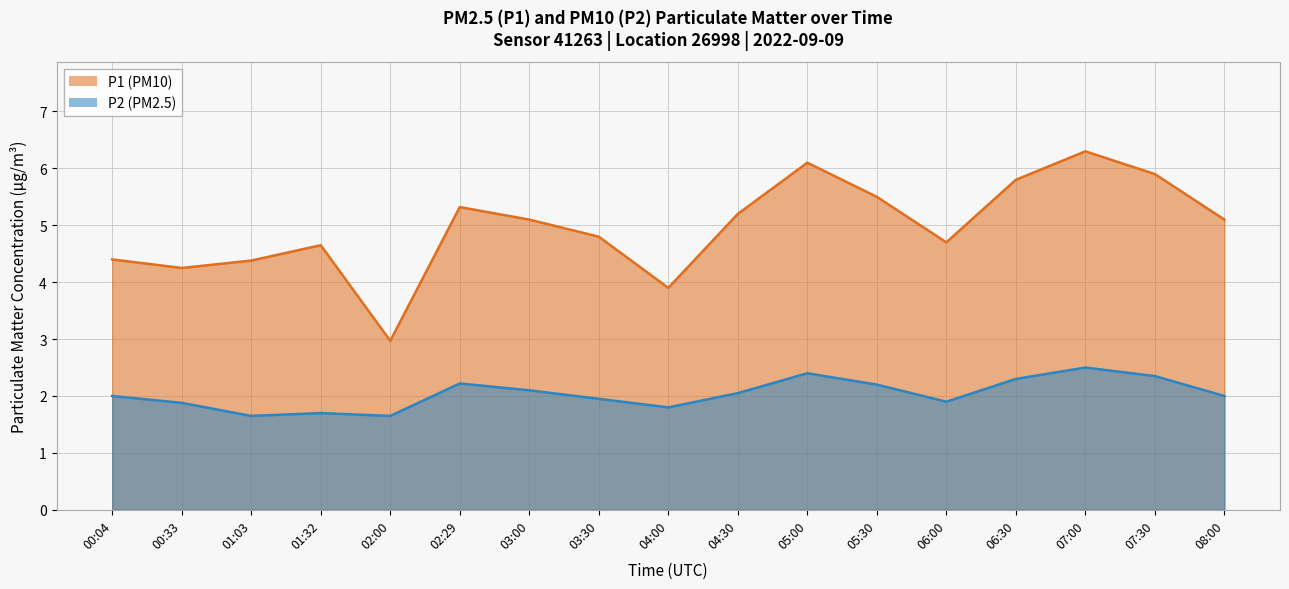

What value does the P1 series have at 03:00?

5.1